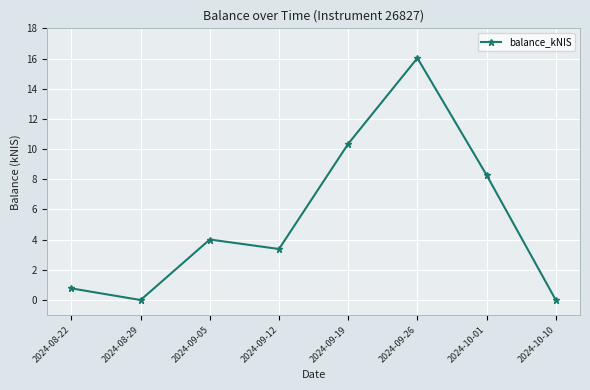

Which category has the highest value across all series?

2024-09-26